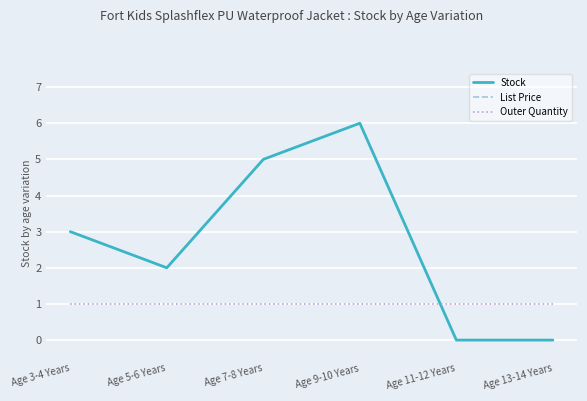

Reading left to right, what are all the values shown in this chart?

Stock: Age 3-4 Years=3.0	Age 5-6 Years=2.0	Age 7-8 Years=5.0	Age 9-10 Years=6.0	Age 11-12 Years=0.0	Age 13-14 Years=0.0
List Price: Age 3-4 Years=15.9	Age 5-6 Years=15.9	Age 7-8 Years=15.9	Age 9-10 Years=15.9	Age 11-12 Years=15.9	Age 13-14 Years=15.9
Outer Quantity: Age 3-4 Years=1.0	Age 5-6 Years=1.0	Age 7-8 Years=1.0	Age 9-10 Years=1.0	Age 11-12 Years=1.0	Age 13-14 Years=1.0